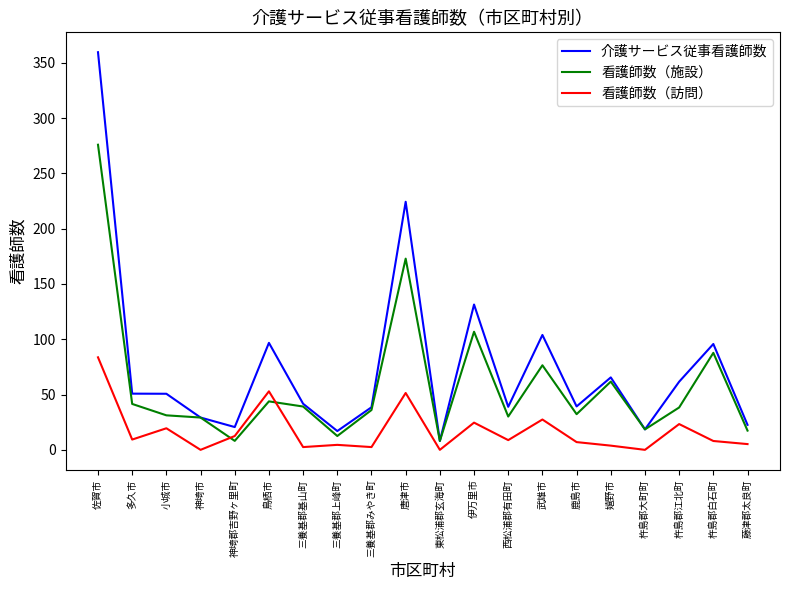

What position from the right is 伊万里市?

9